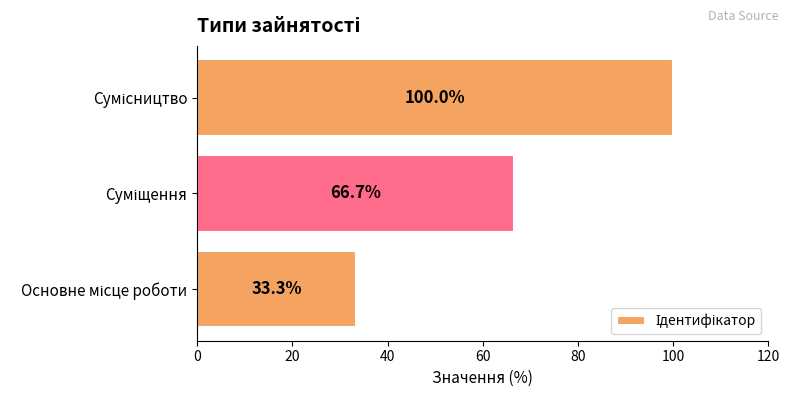

What is the difference between the maximum and minimum values?

66.7